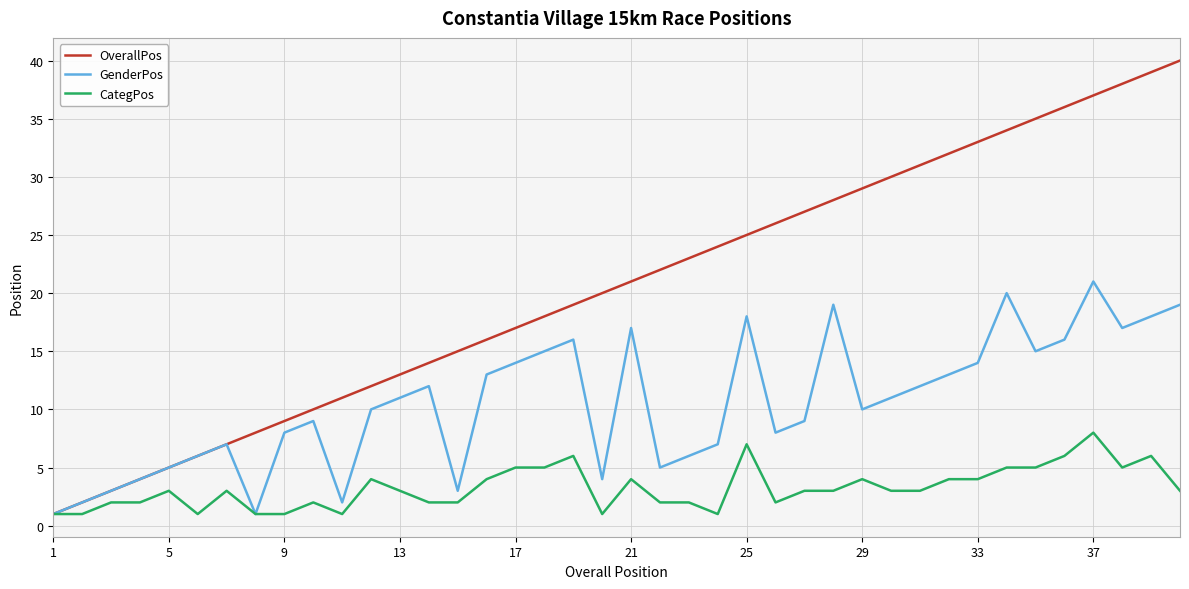

Which series has the largest range (max minus min)?

OverallPos